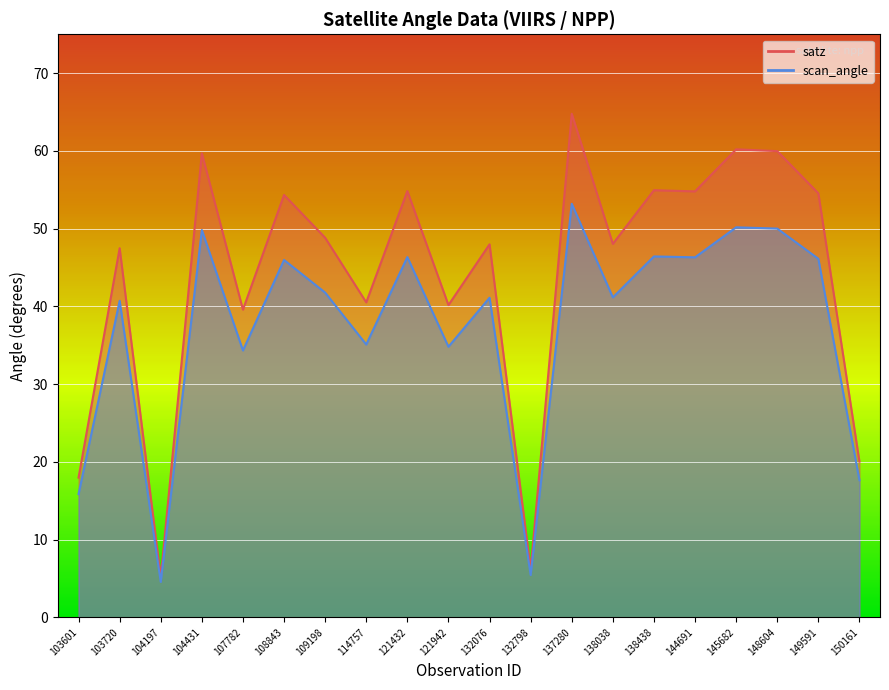

What is the total value across all series at 114757?

75.6